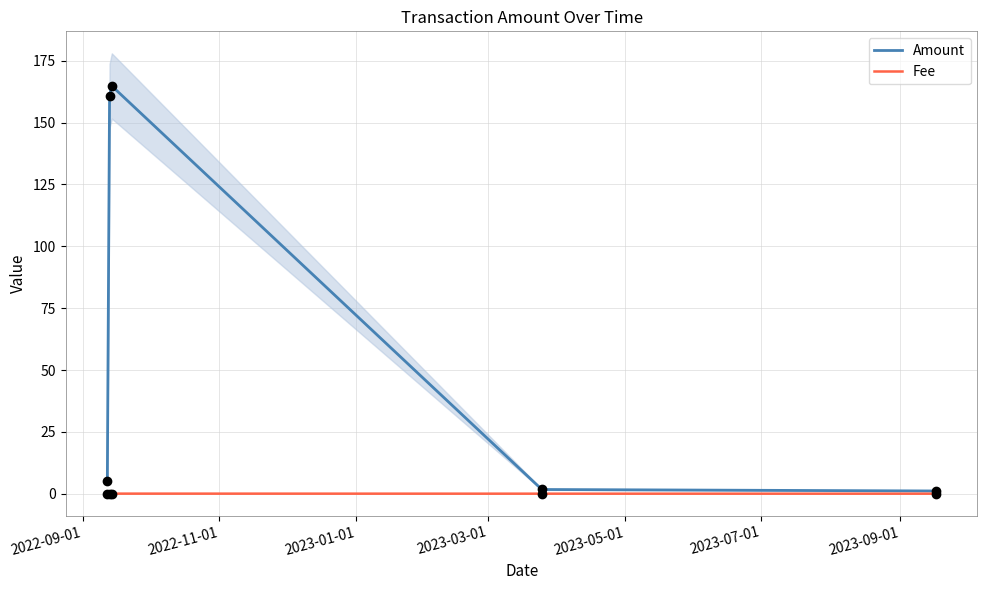

Which series contains the highest Y value?

Amount